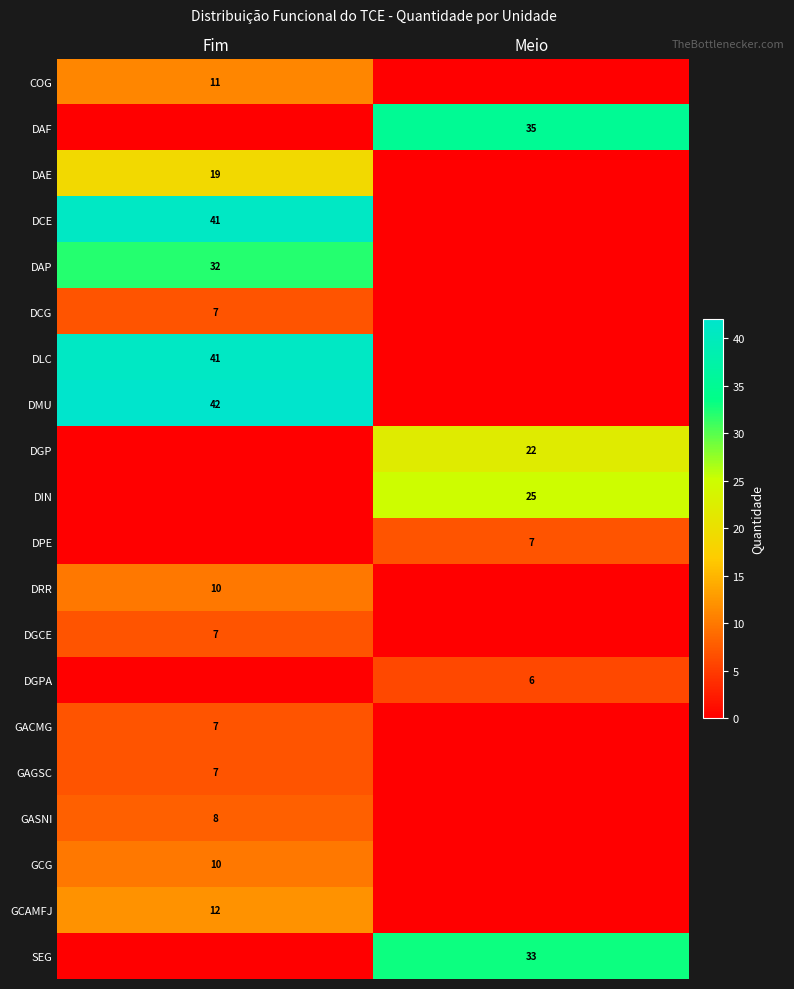

Is the value of DCE at Fim greater than the value of COG at Fim?

Yes